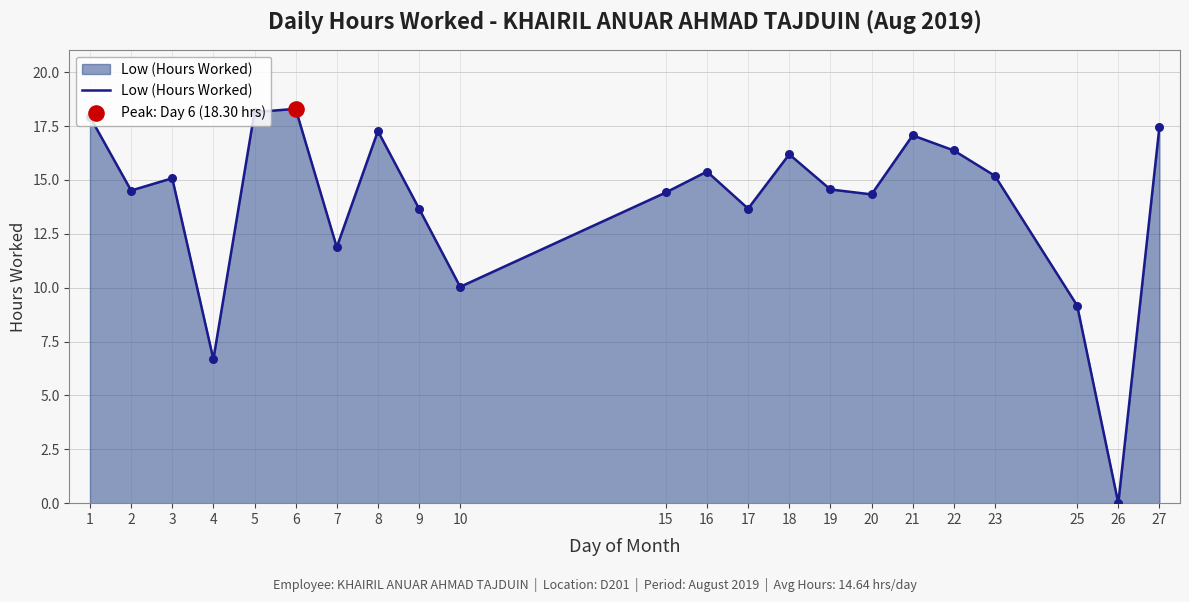

What is the change in value from 2 to 3?

+0.6